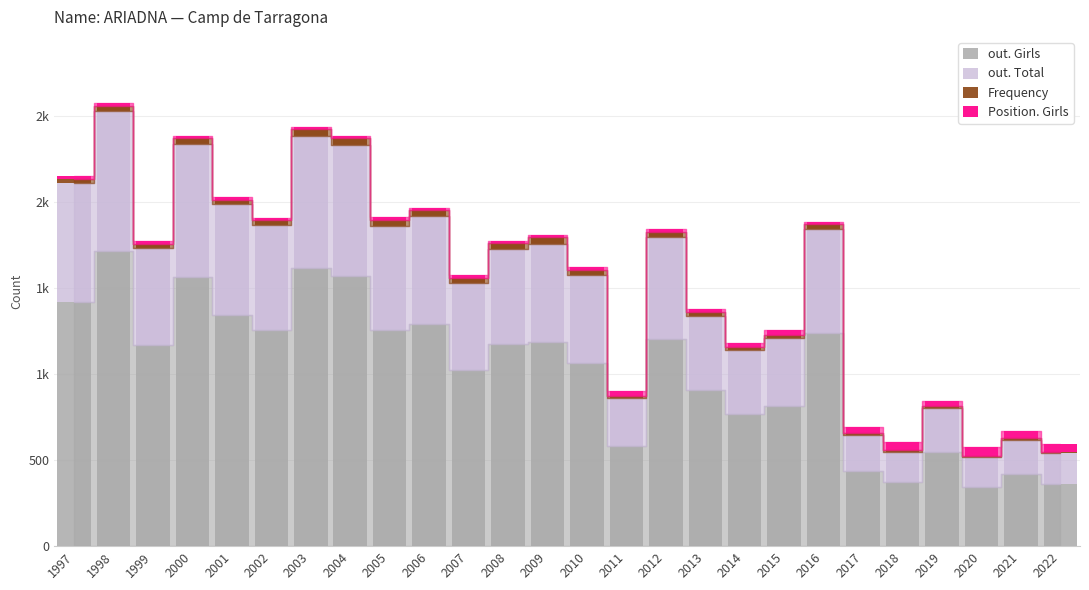

Are the bars grouped side by side (vs. stacked)?

No